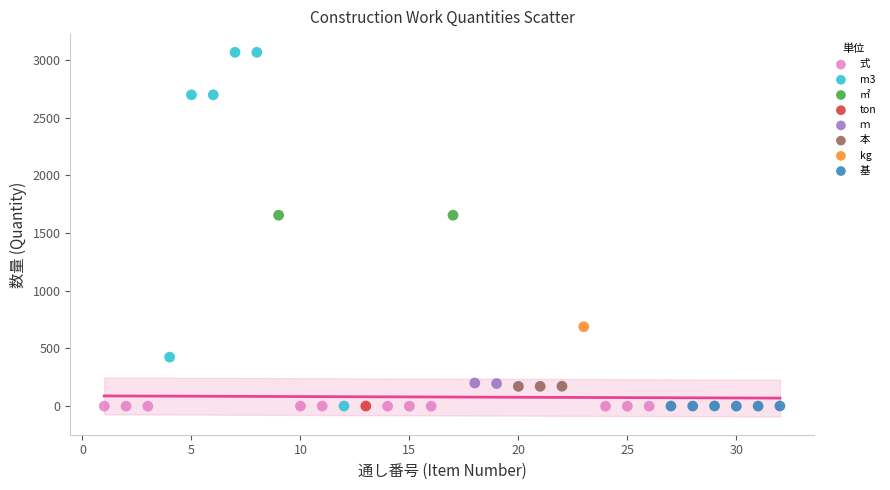

Which series contains the highest Y value?

m3